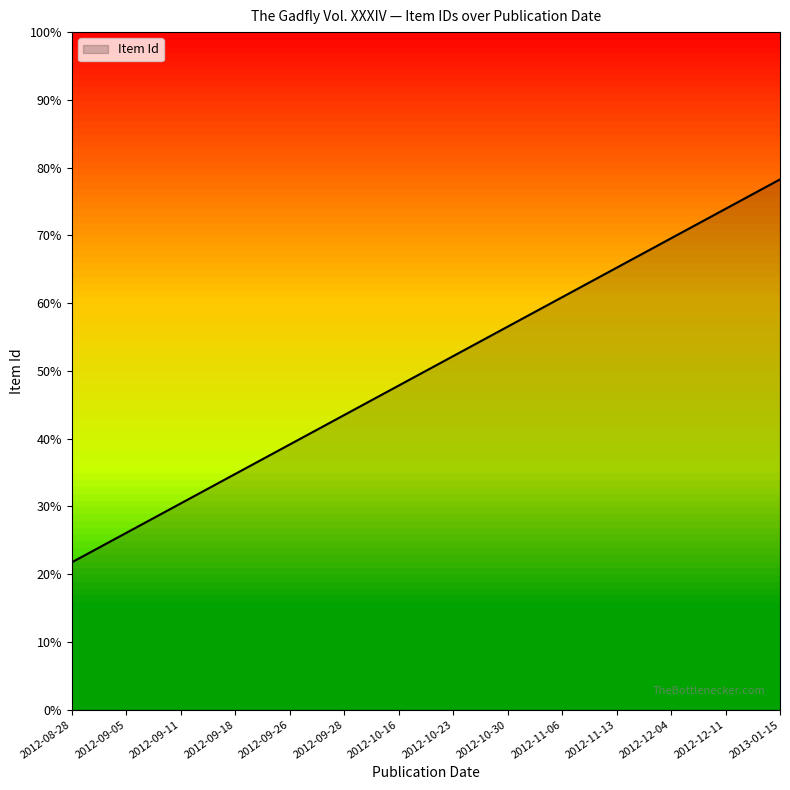

List the labels in order of value, largest first.

2013-01-15, 2012-12-11, 2012-12-04, 2012-11-13, 2012-11-06, 2012-10-30, 2012-10-23, 2012-10-16, 2012-09-28, 2012-09-26, 2012-09-18, 2012-09-11, 2012-09-05, 2012-08-28